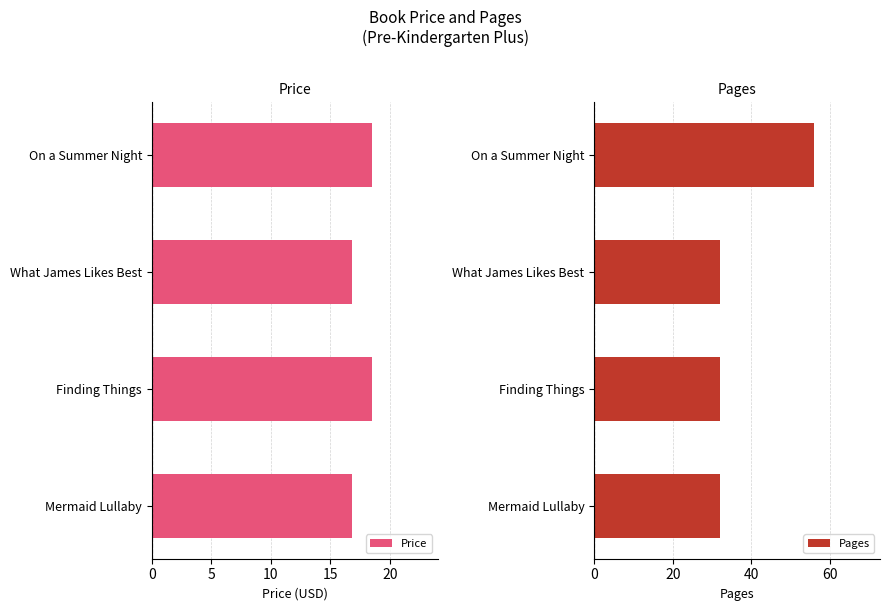

How many bars are there in each group?

2